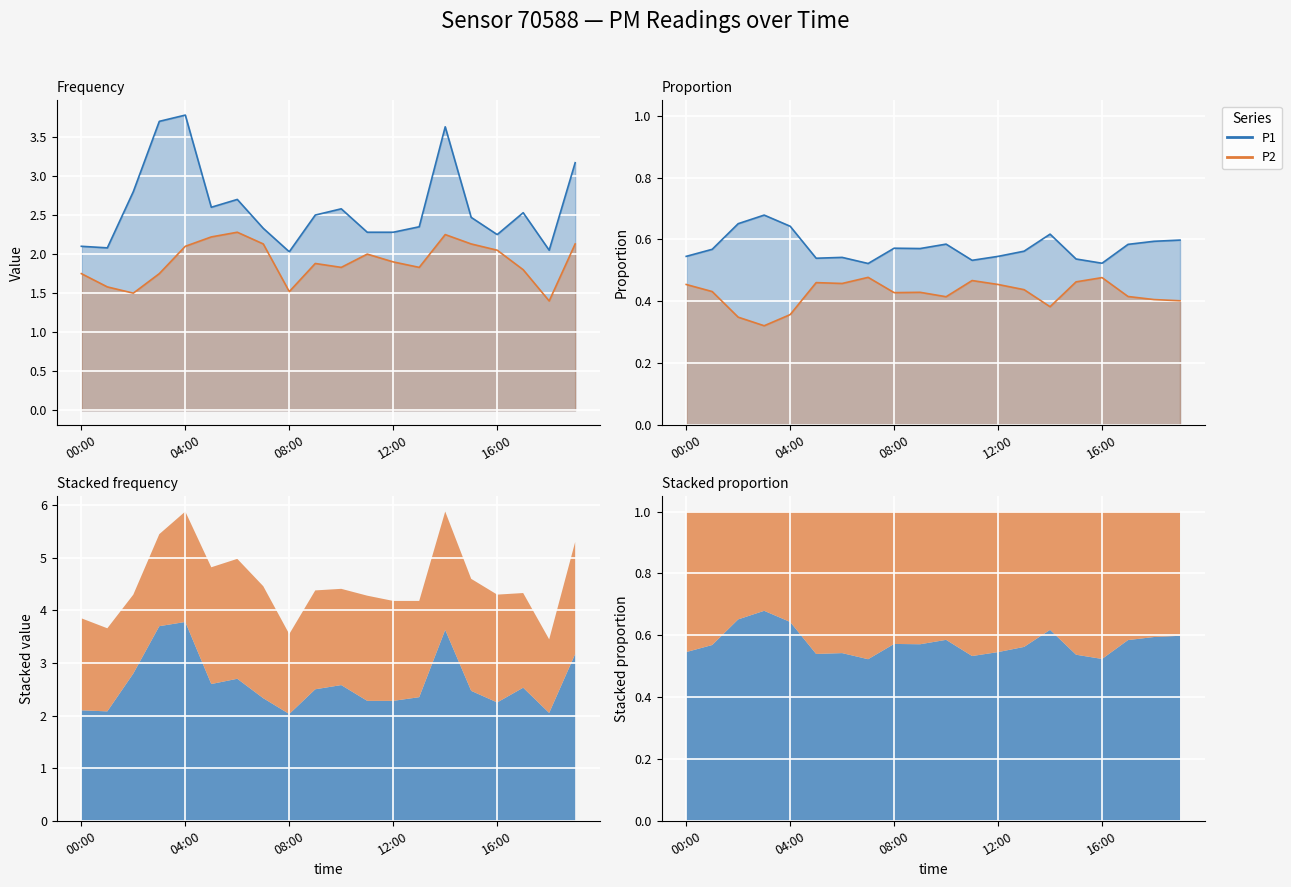

What is the value of the P1 point at the 8th from the left?

2.3